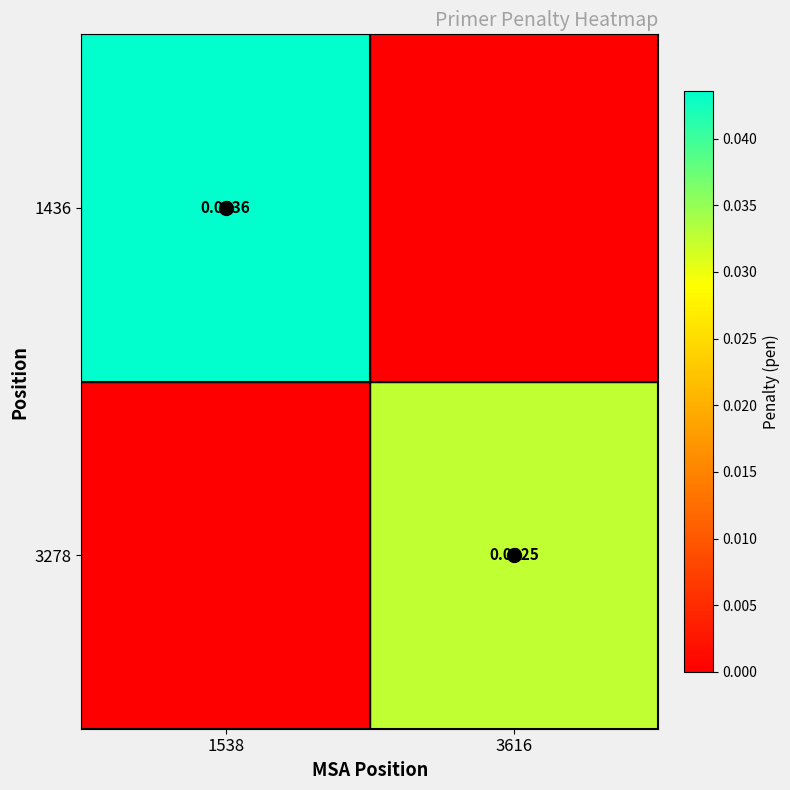

How many positive values does the 1436 series have?

1